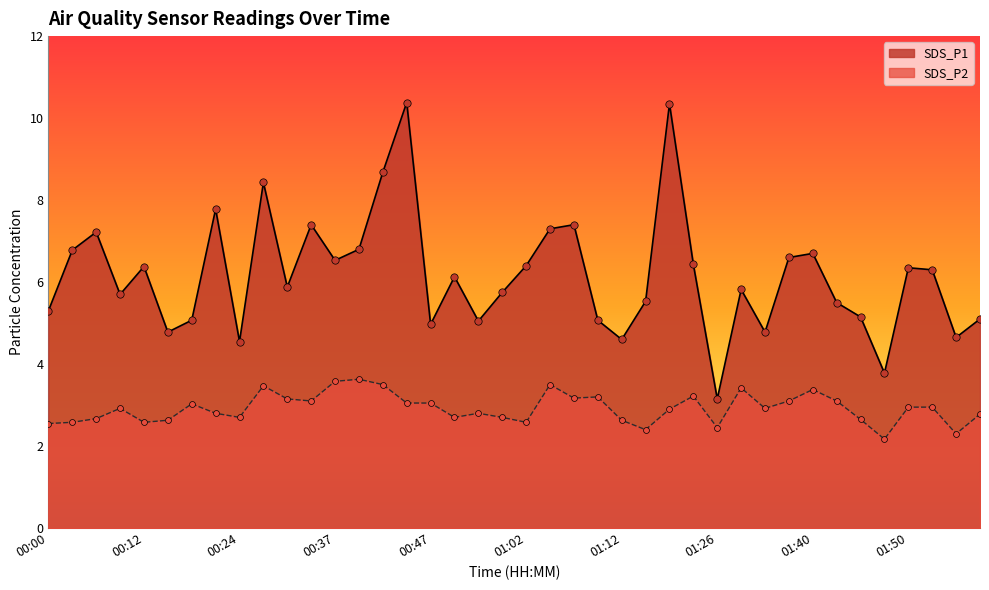

Which series contains the lowest Y value?

SDS_P2